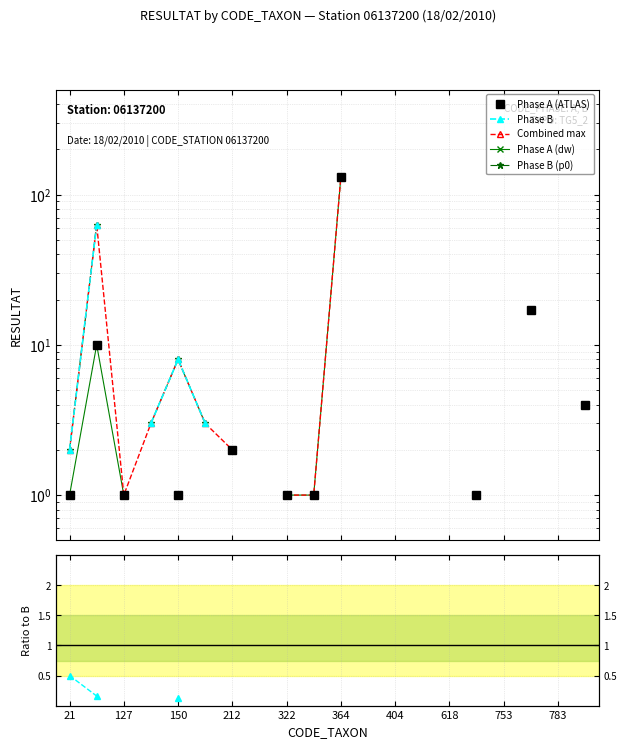

True or false: Phase B and Phase A (ATLAS) intersect in this chart.

False